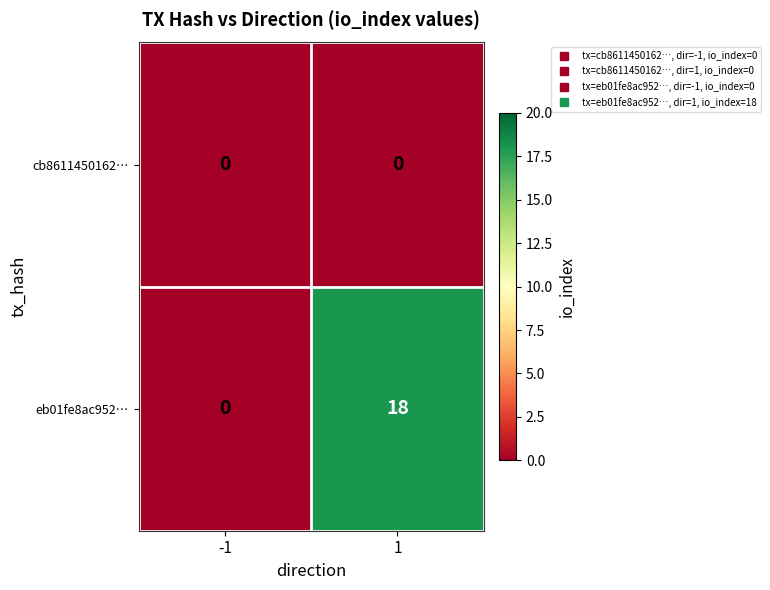

At how many categories does at least one series exceed 5?

1